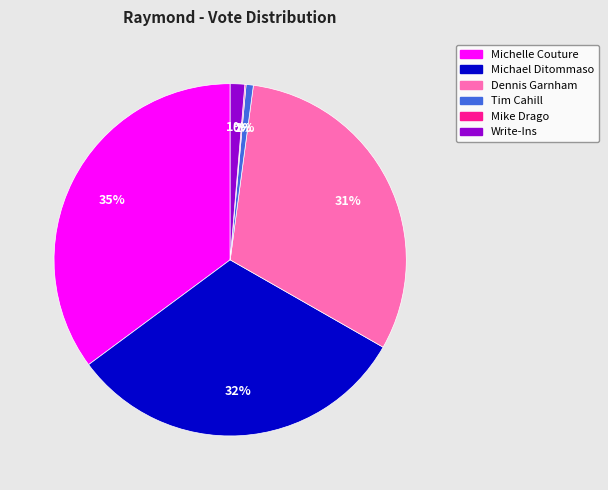

The Write-Ins slice represents 1% of the pie. True or false?

True